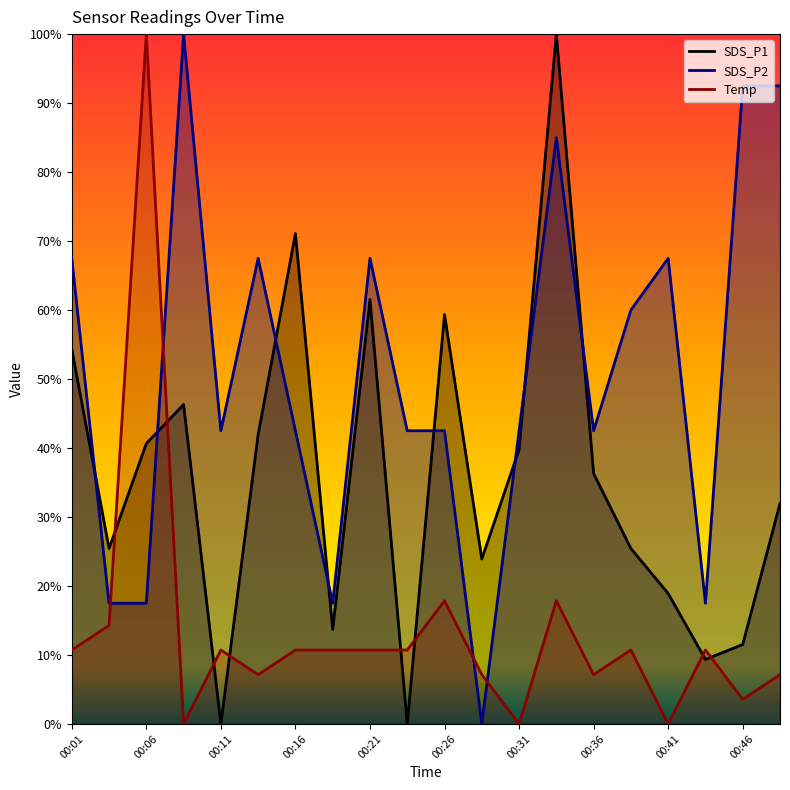

Reading right to left, list all the values displayed in this chart.

SDS_P1: 0.3	0.1	0.1	0.2	0.3	0.4	1.0	0.4	0.2	0.6	0.0	0.6	0.1	0.7	0.4	0.0	0.5	0.4	0.3	0.5
SDS_P2: 0.9	0.9	0.2	0.7	0.6	0.4	0.9	0.4	0.0	0.4	0.4	0.7	0.2	0.4	0.7	0.4	1.0	0.2	0.2	0.7
Temp: 0.1	0.0	0.1	0.0	0.1	0.1	0.2	0.0	0.1	0.2	0.1	0.1	0.1	0.1	0.1	0.1	0.0	1.0	0.1	0.1